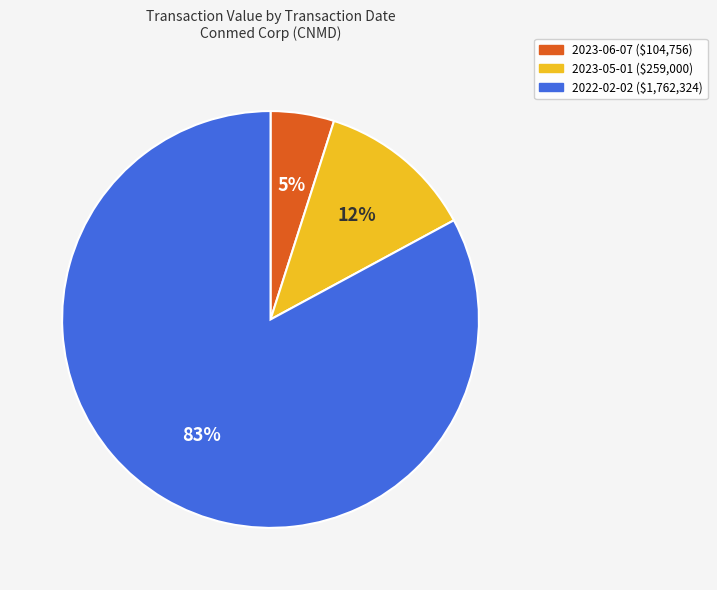

Approximately how many times larger is the value at 2023-06-07 compared to 2023-05-01?

0.4